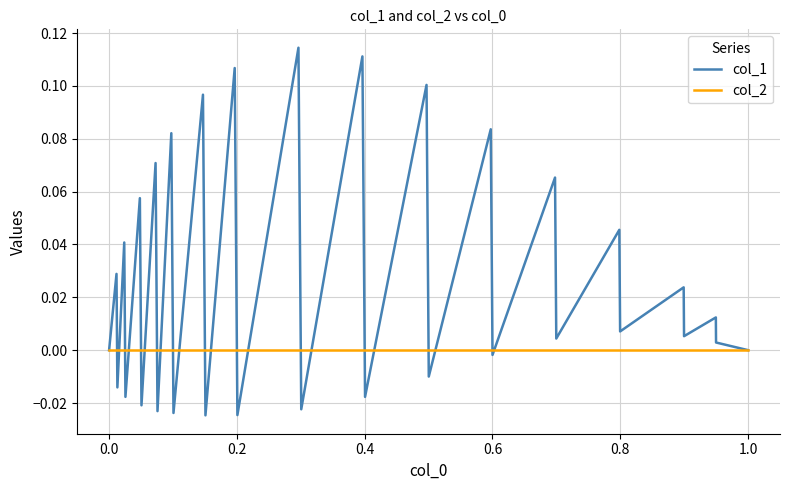

Rank the series by their average value, from highest to lowest.

col_1, col_2